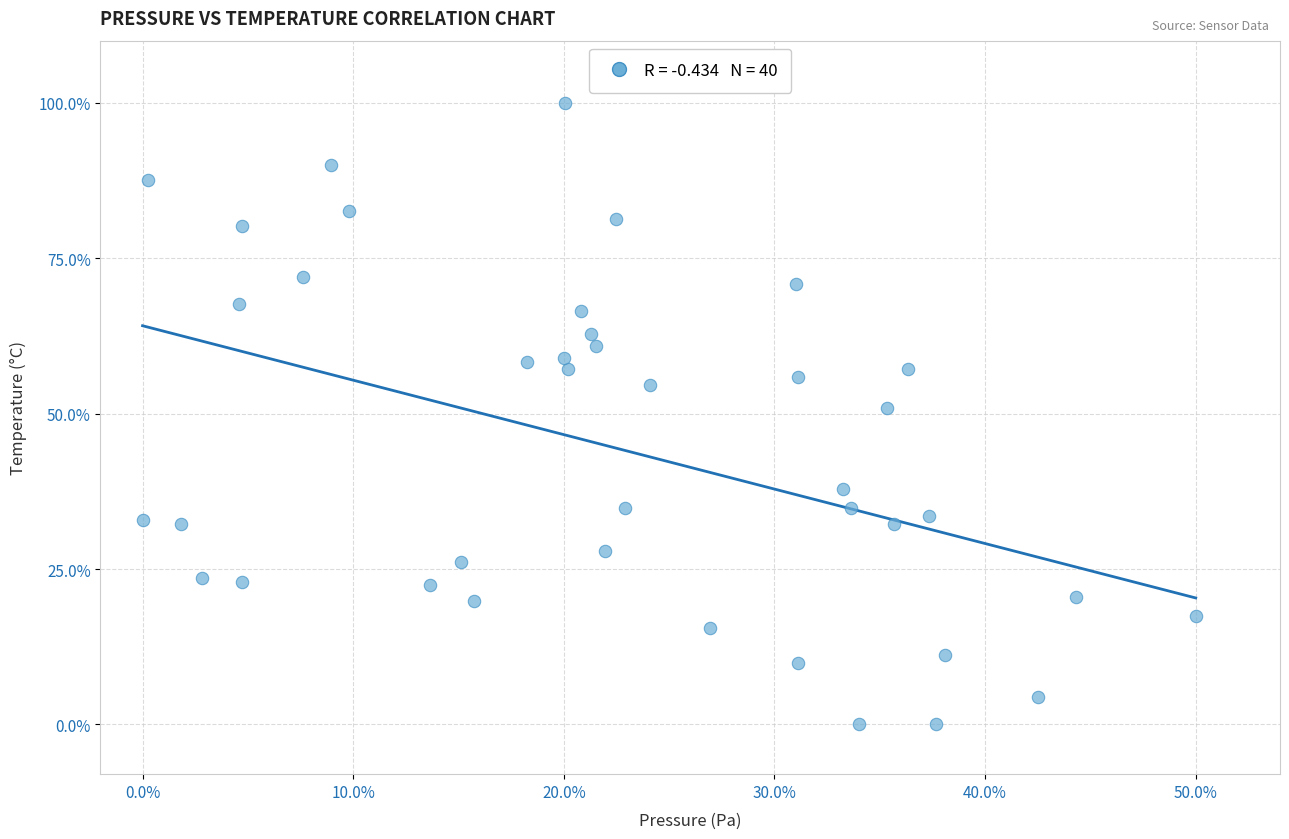

What is the range of Y values (max minus min)?

100.0